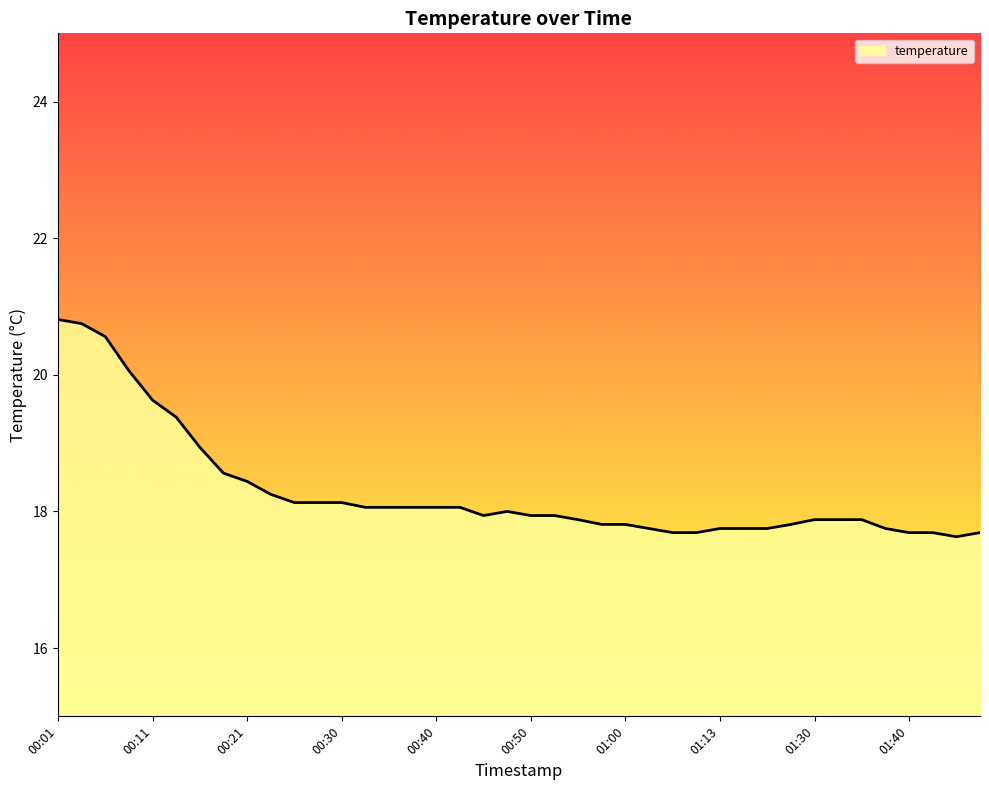

What is the greatest value displayed?

20.8